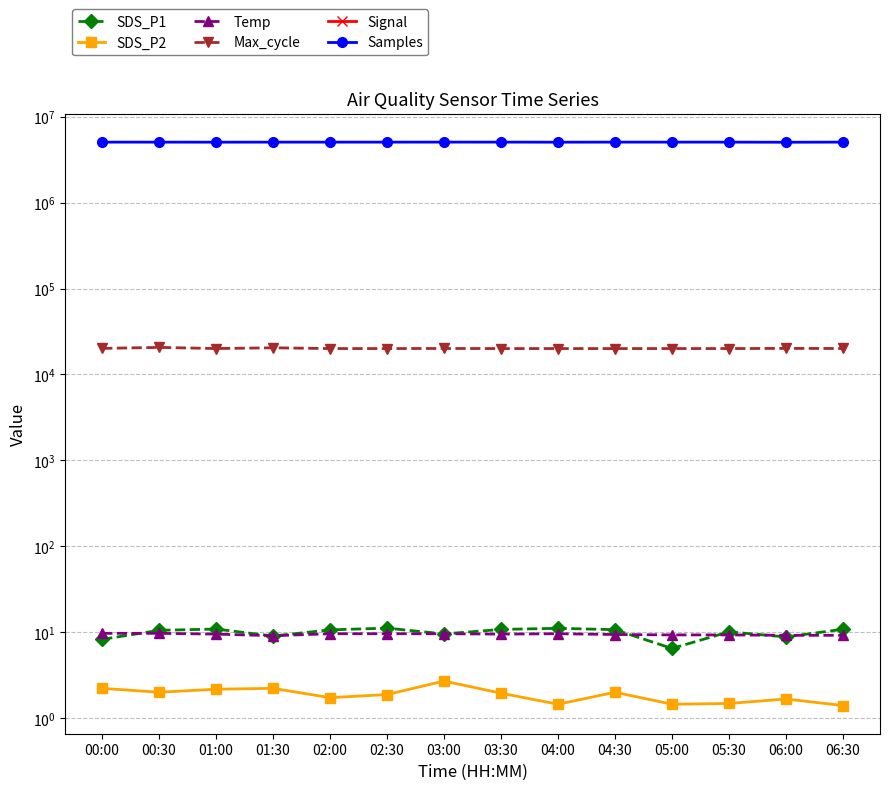

True or false: Signal and Max_cycle intersect in this chart.

False